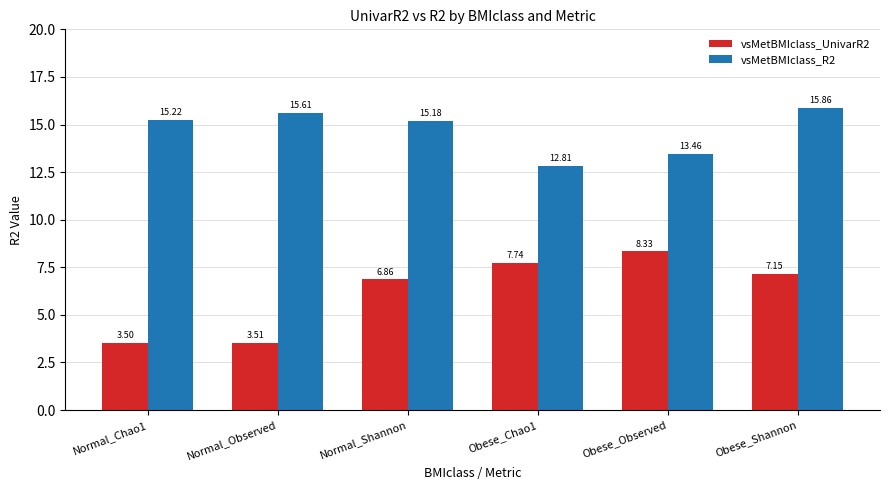

Which label corresponds to the smallest value in the chart?

Normal_Chao1